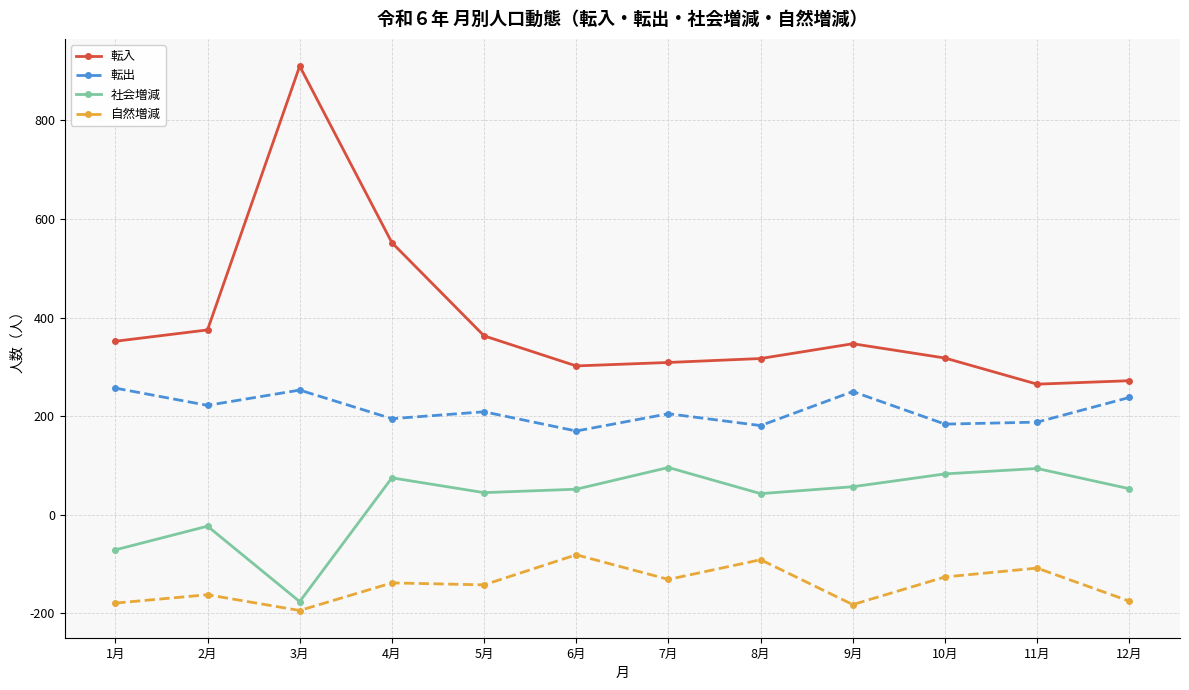

Where is 転出 nearest to the value 213?

5月